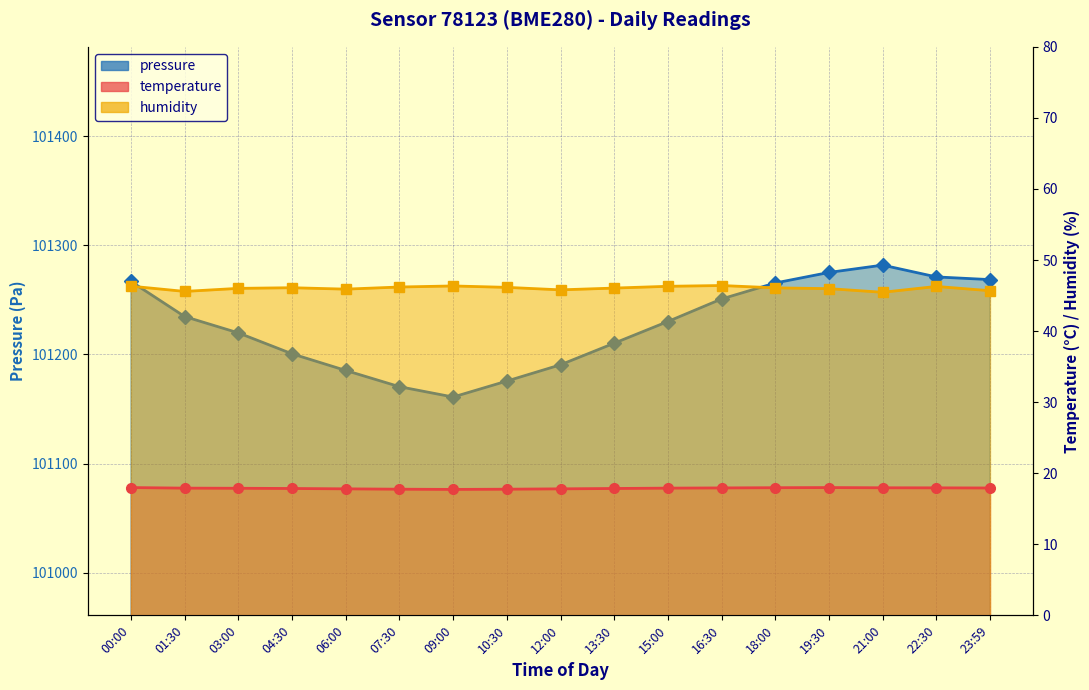

Between 12:00 and 18:00, which is larger?

18:00